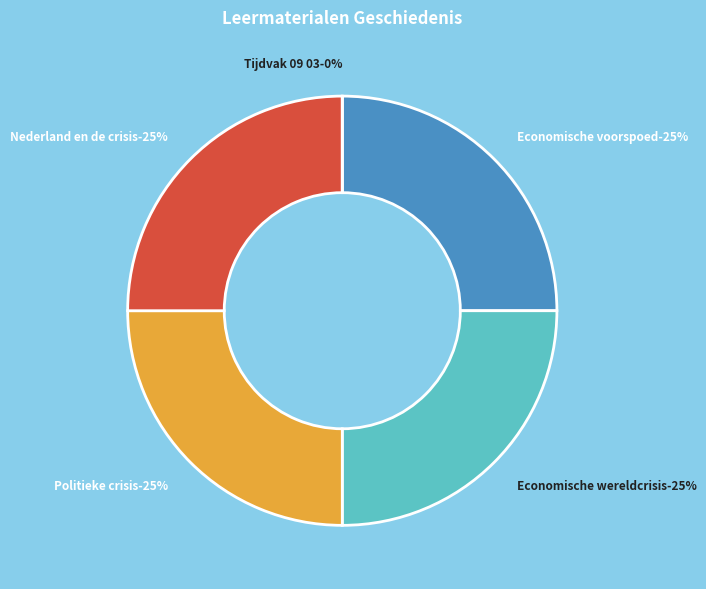

Is it true that Economische voorspoed is 25% of the pie?

True